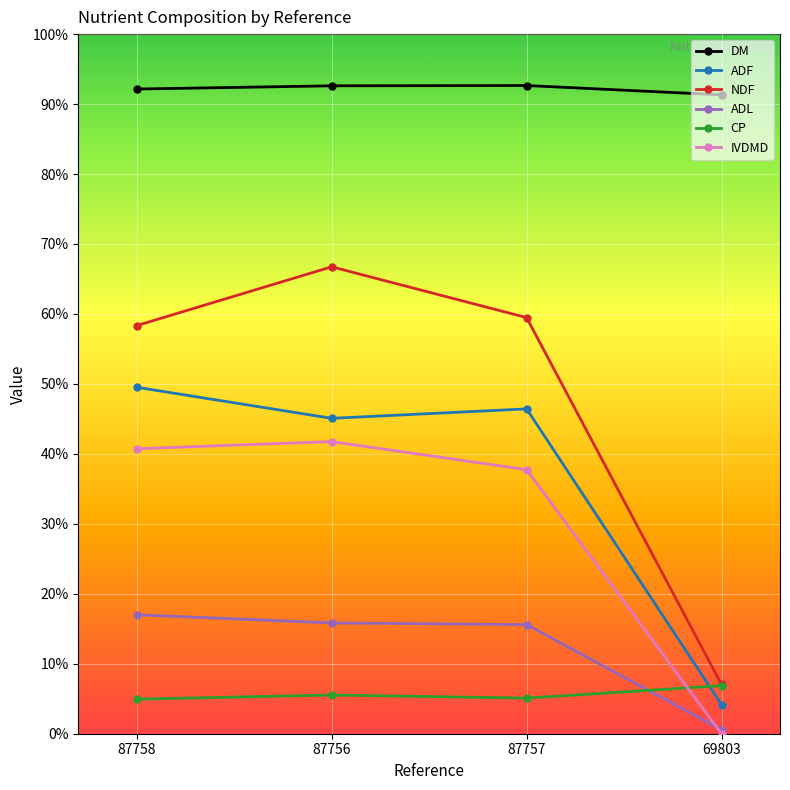

At how many categories does at least one series exceed 36?

4